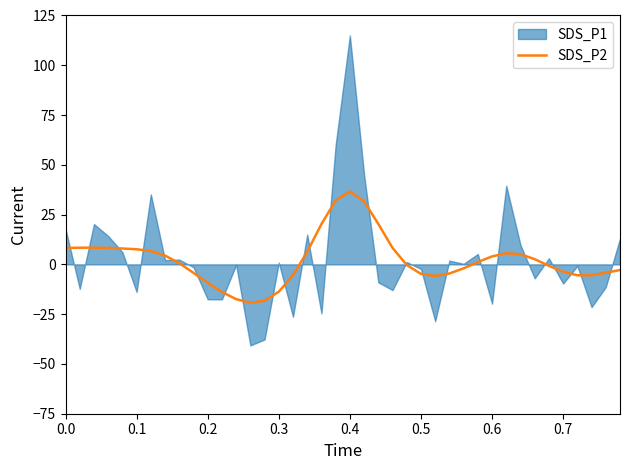

How many values are above zero?

21